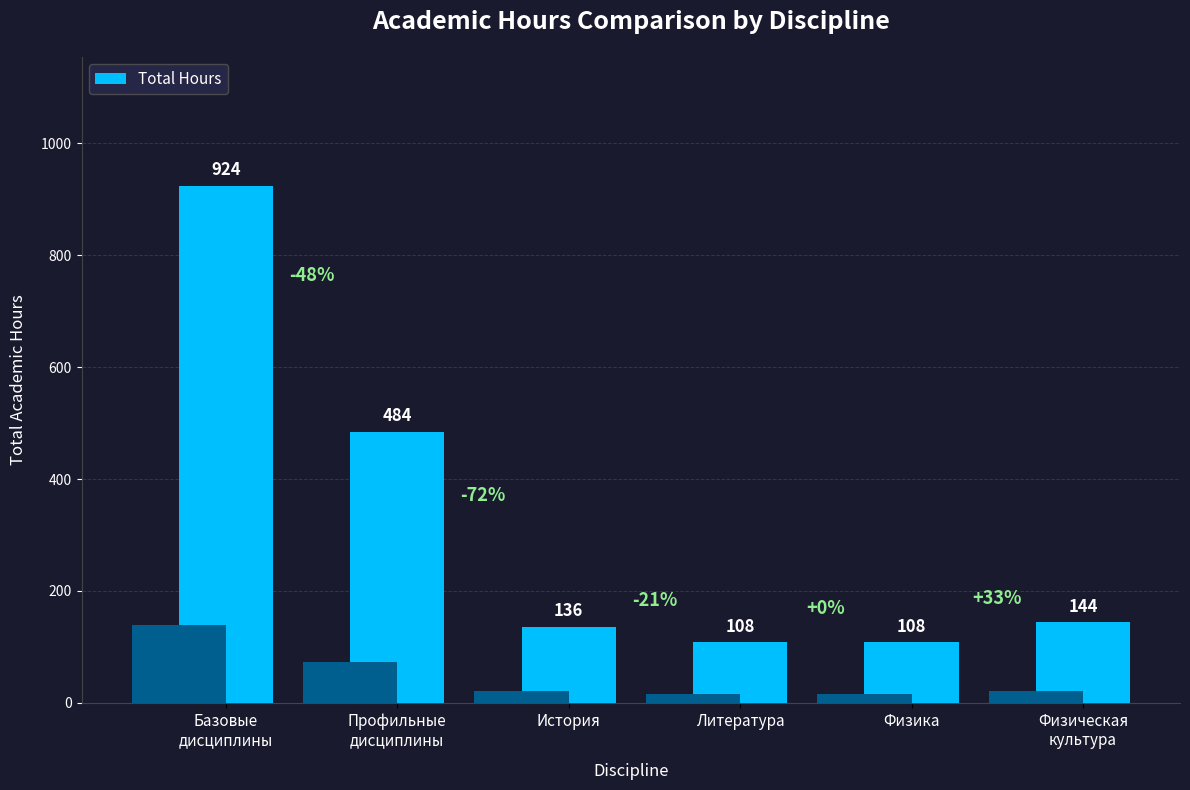

What is the ratio of the value at Профильные
дисциплины to the value at История?

3.6